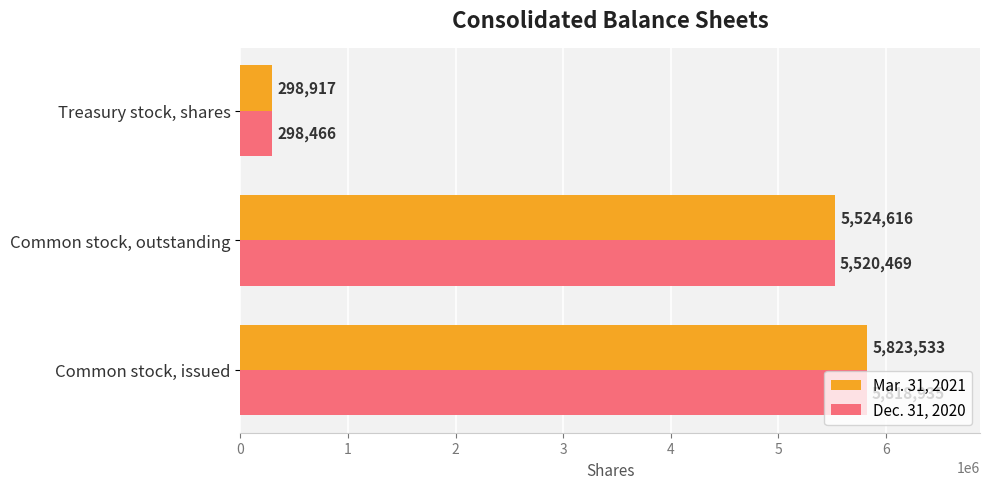

Which series has the largest total across all categories?

Mar. 31, 2021